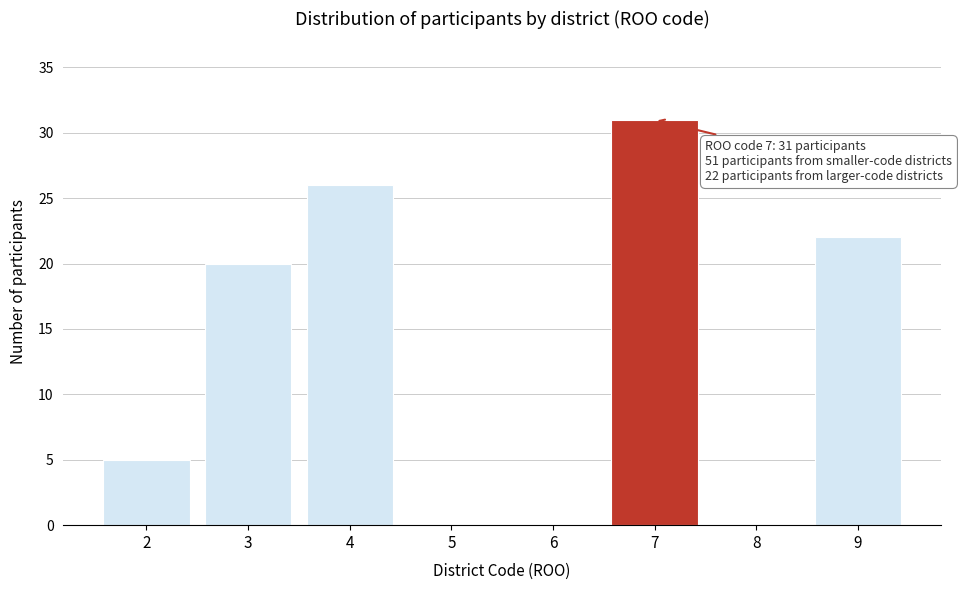

Reading left to right, transcribe all the data shown in this chart.

2=5	3=20	4=26	5=0	6=0	7=31	8=0	9=22